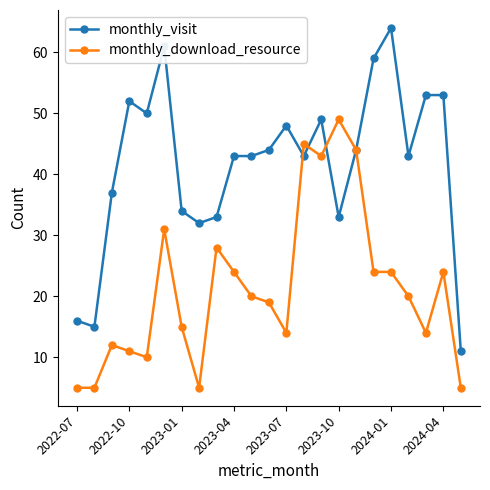

At how many categories does at least one series exceed 56?

3